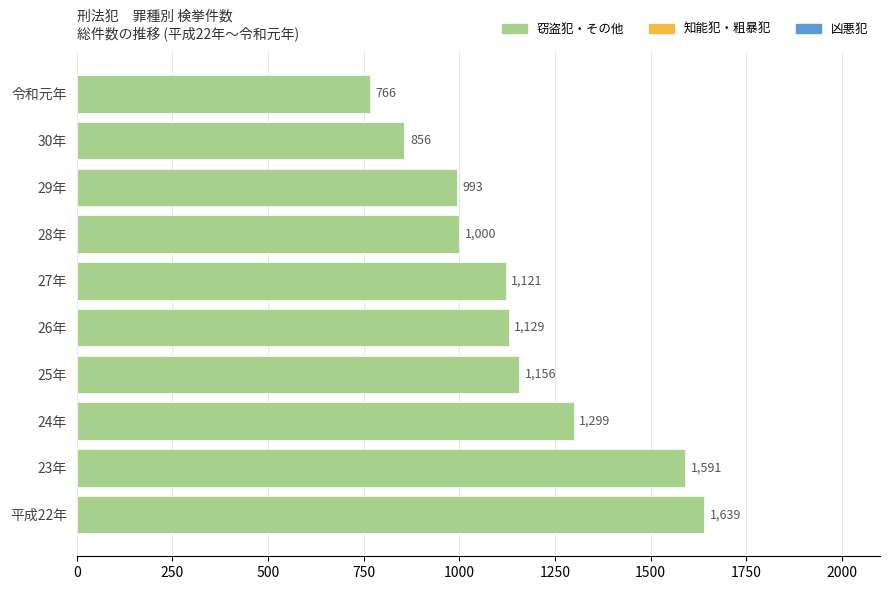

Approximately how many times larger is the value at 24年 compared to 30年?

1.5